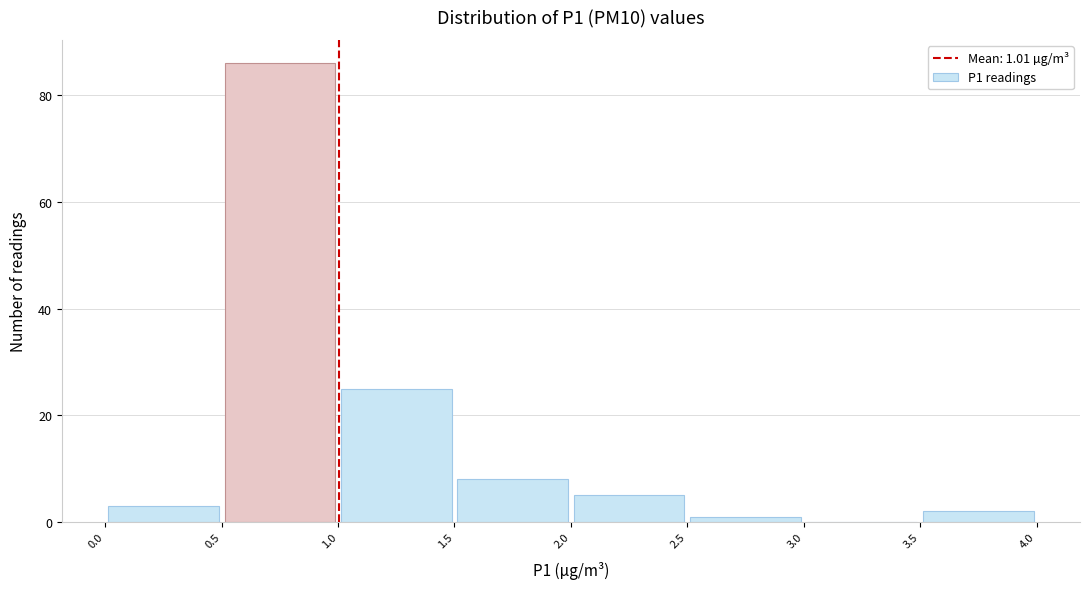

Which range on the x-axis has the tallest bar?

0.5 to 1.0